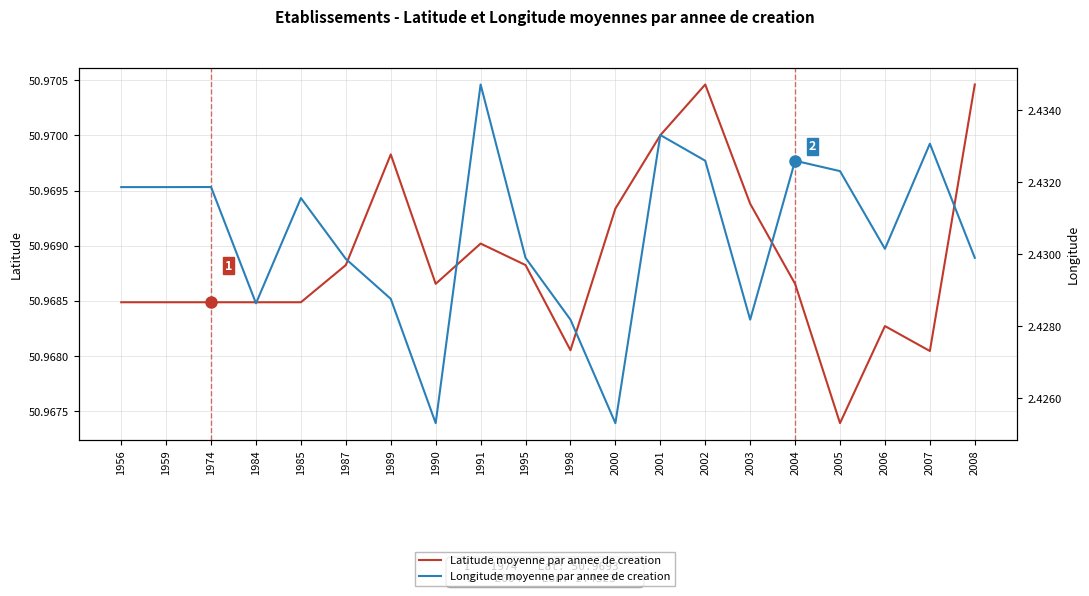

True or false: Longitude moyenne par annee de creation and Latitude moyenne par annee de creation cross at least once.

False